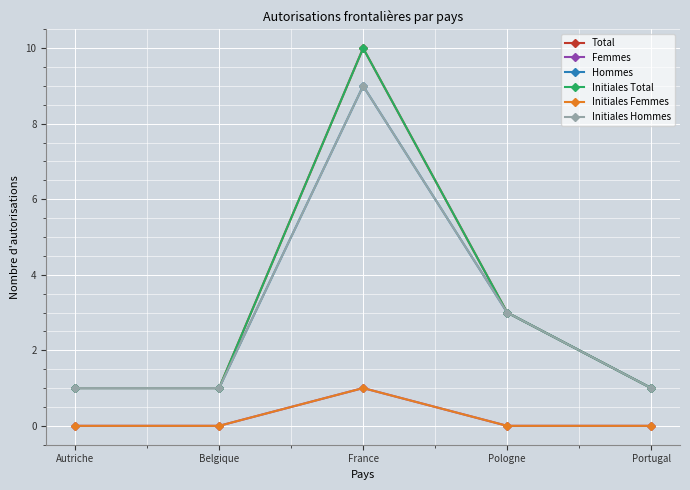

What is the label of the 1st point from the left?

Autriche